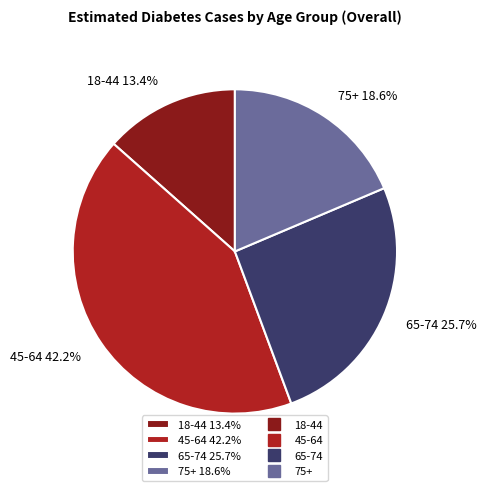

Count the number of slices in the pie.

4